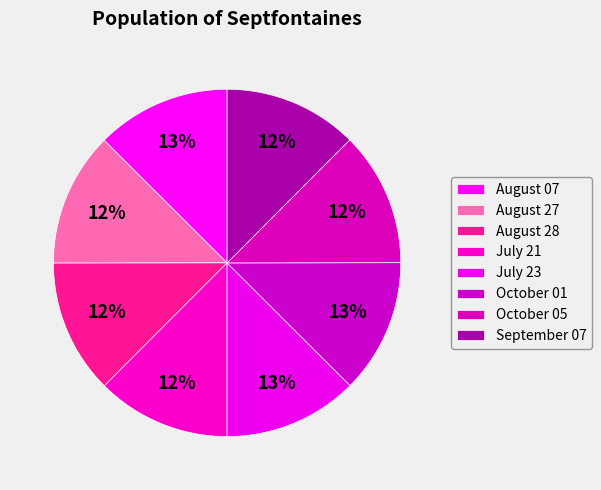

What percentage is the October 01 slice, to the nearest percent?

13%